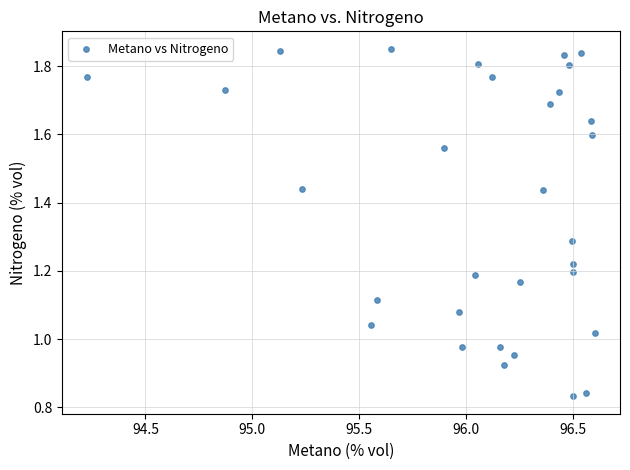

What is the range of X values (max minus min)?

2.4